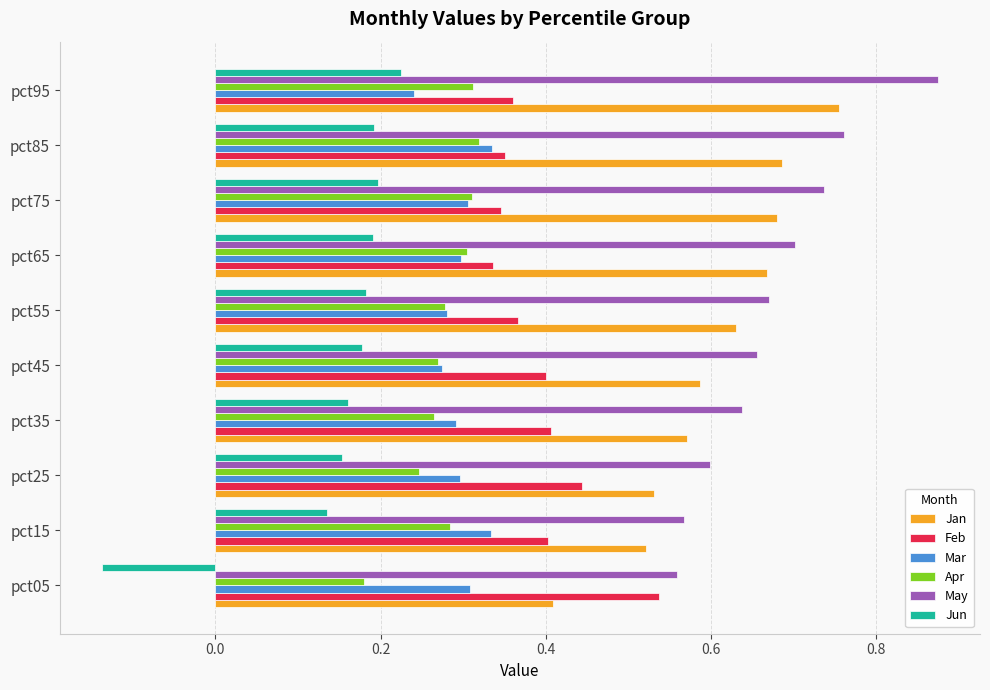

At how many categories does at least one series exceed 0?

10